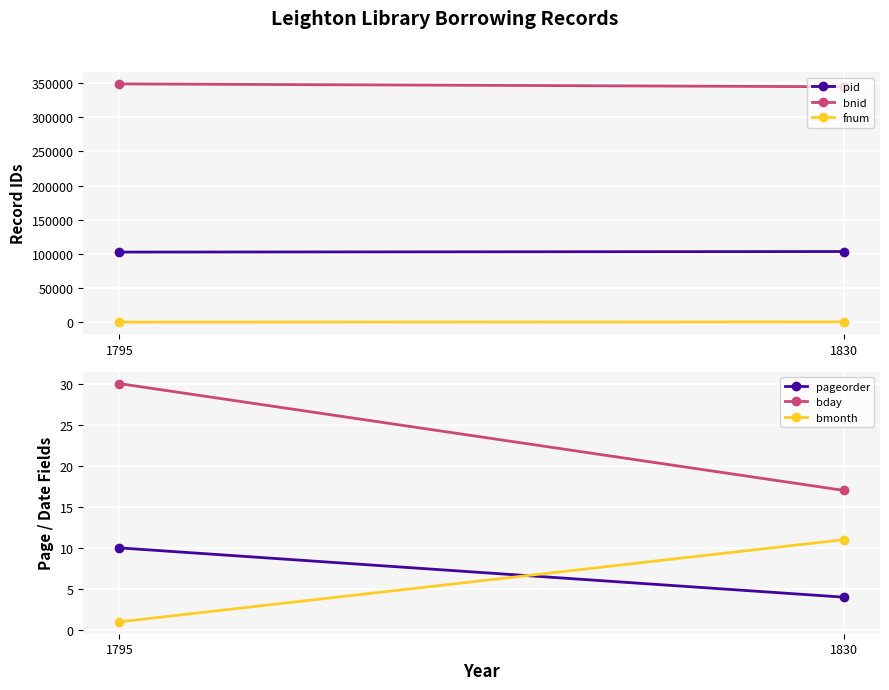

True or false: bmonth has a value of 1 at 1795.

False